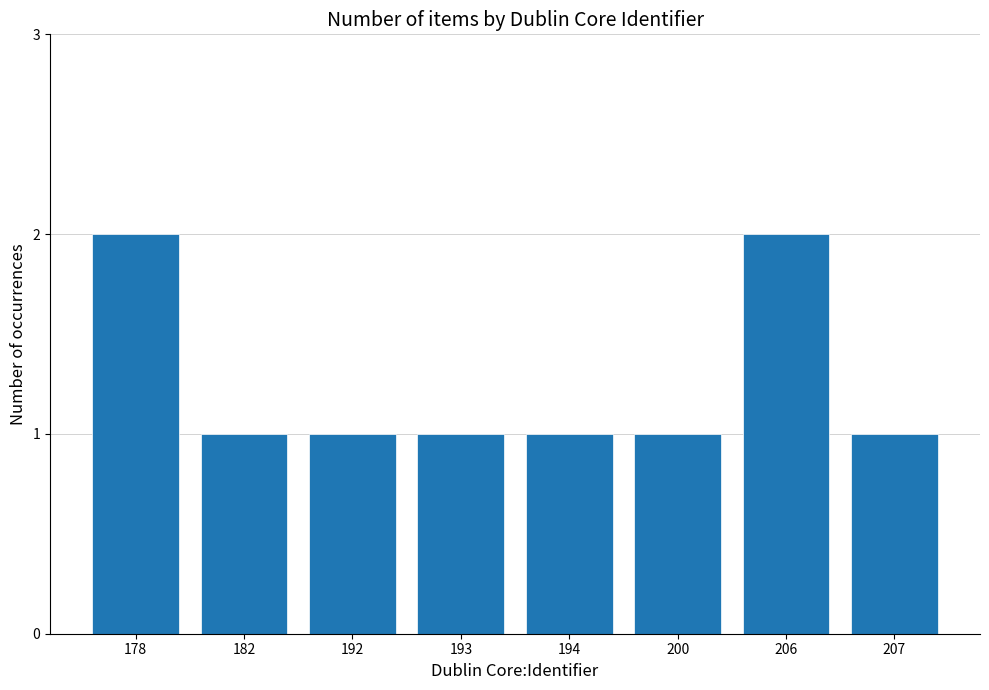

Count the values in the range 1 to 2.

8